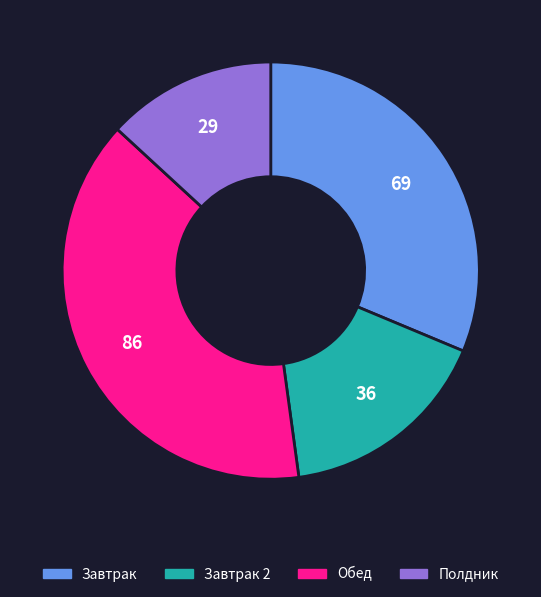

Count the number of slices in the pie.

4